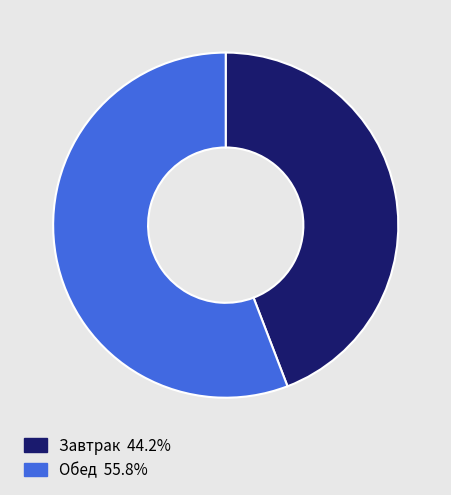

Do Обед and Завтрак together represent more than half of the pie?

Yes